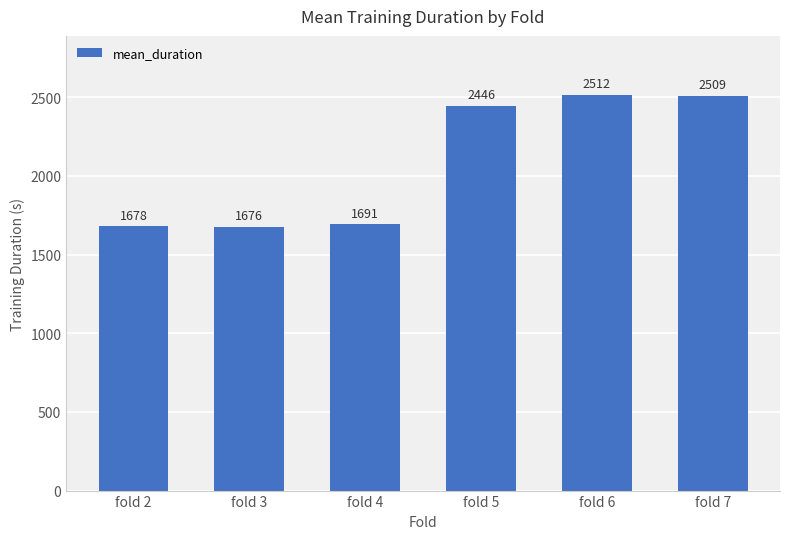

What is the sum of the values at fold 6 and fold 3?

4188.8